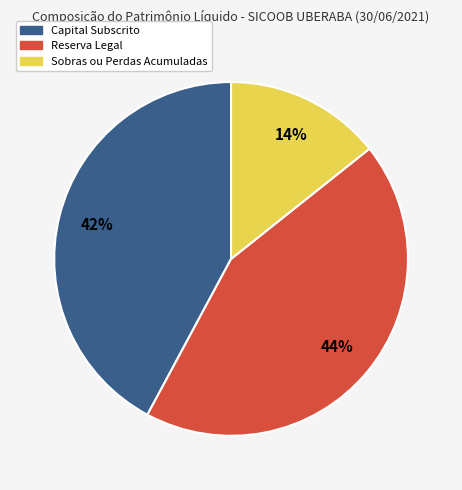

What is the smallest slice in the pie chart?

Sobras ou Perdas Acumuladas